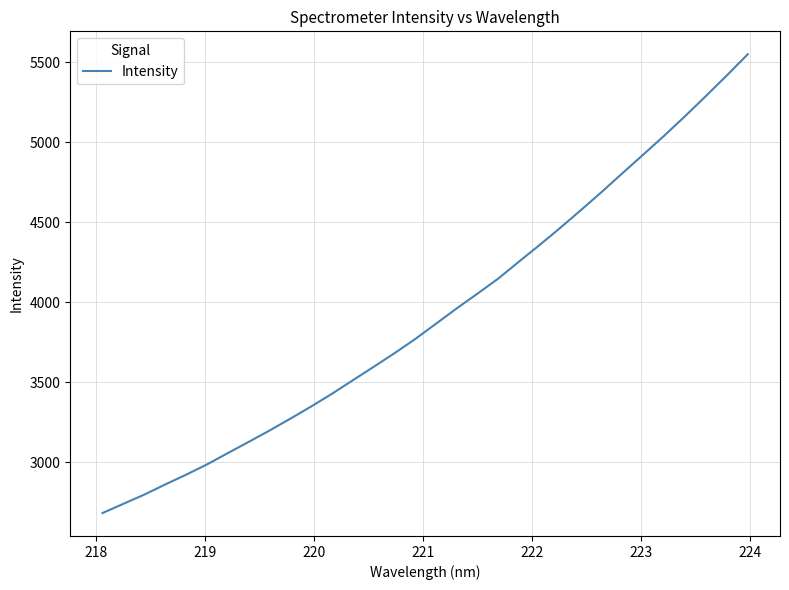

What is the maximum value shown in the chart?

5550.3